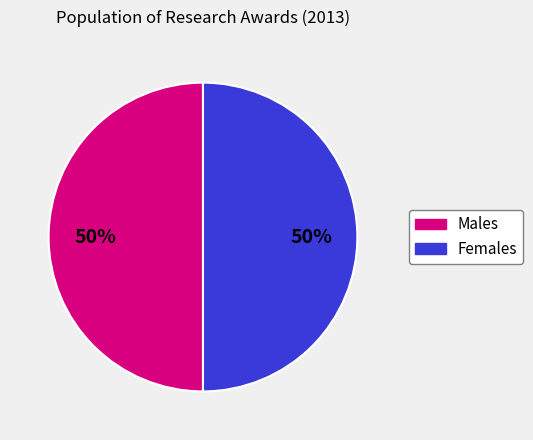

To the nearest percent, what is the average slice percentage?

50%